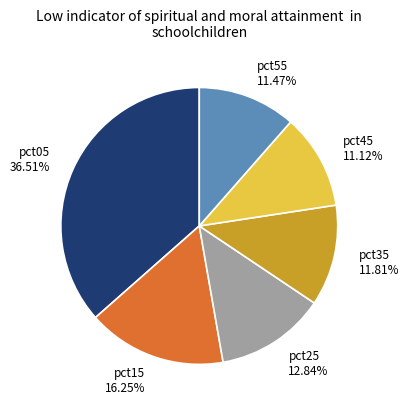

Which slice is the largest?

pct05 36.51%